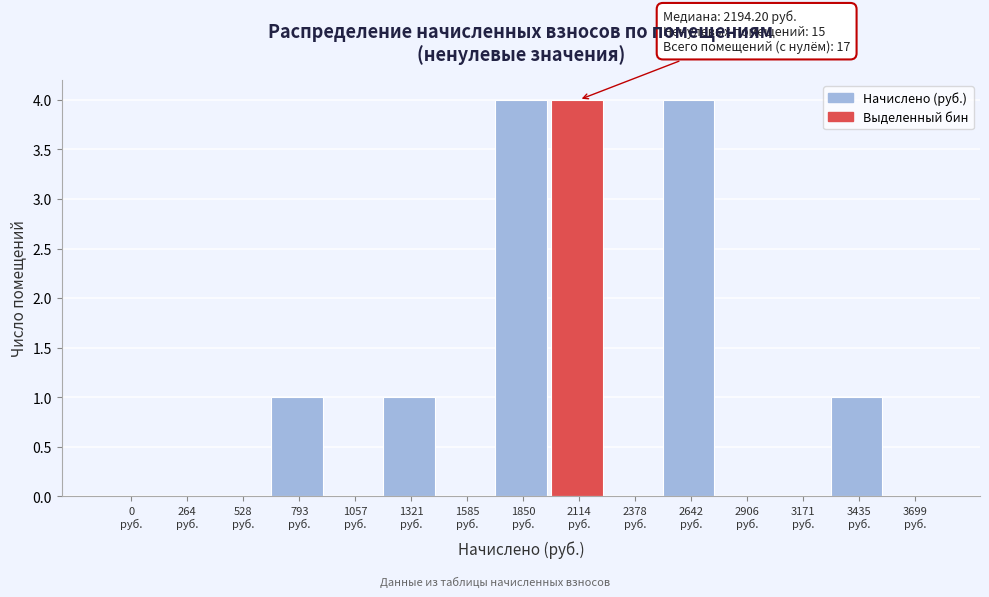

What is the sum of all values?

15